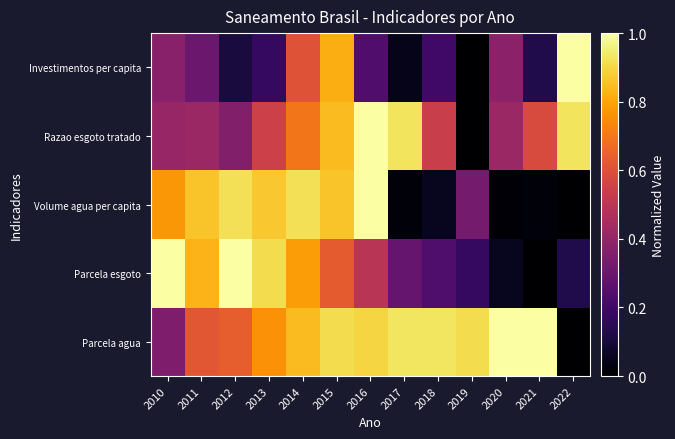

Reading left to right, transcribe all the data shown in this chart.

Parcela agua: 2010=0.3	2011=0.6	2012=0.6	2013=0.8	2014=0.8	2015=0.9	2016=0.9	2017=0.9	2018=0.9	2019=0.9	2020=1.0	2021=1.0	2022=0.0
Parcela esgoto: 2010=1.0	2011=0.8	2012=1.0	2013=0.9	2014=0.8	2015=0.6	2016=0.5	2017=0.3	2018=0.2	2019=0.2	2020=0.1	2021=0.0	2022=0.1
Volume agua per capita: 2010=0.8	2011=0.9	2012=0.9	2013=0.9	2014=0.9	2015=0.9	2016=1.0	2017=0.0	2018=0.1	2019=0.3	2020=0.0	2021=0.0	2022=0.0
Razao esgoto tratado: 2010=0.4	2011=0.4	2012=0.4	2013=0.5	2014=0.7	2015=0.8	2016=1.0	2017=0.9	2018=0.5	2019=0.0	2020=0.4	2021=0.6	2022=0.9
Investimentos per capita: 2010=0.4	2011=0.3	2012=0.1	2013=0.2	2014=0.6	2015=0.8	2016=0.2	2017=0.0	2018=0.2	2019=0.0	2020=0.4	2021=0.1	2022=1.0